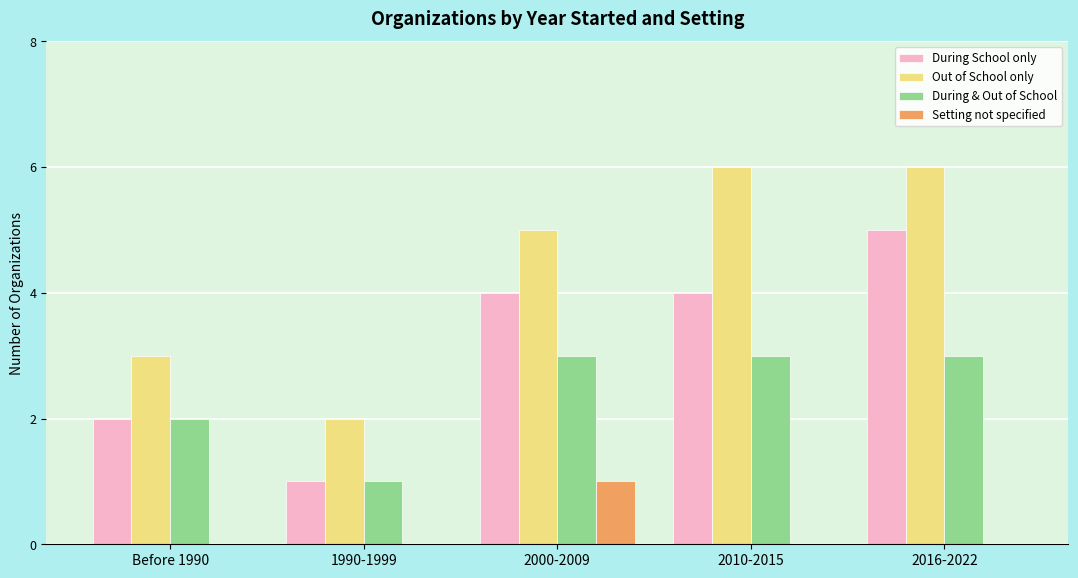

True or false: During & Out of School has a value of 3 at Before 1990.

False